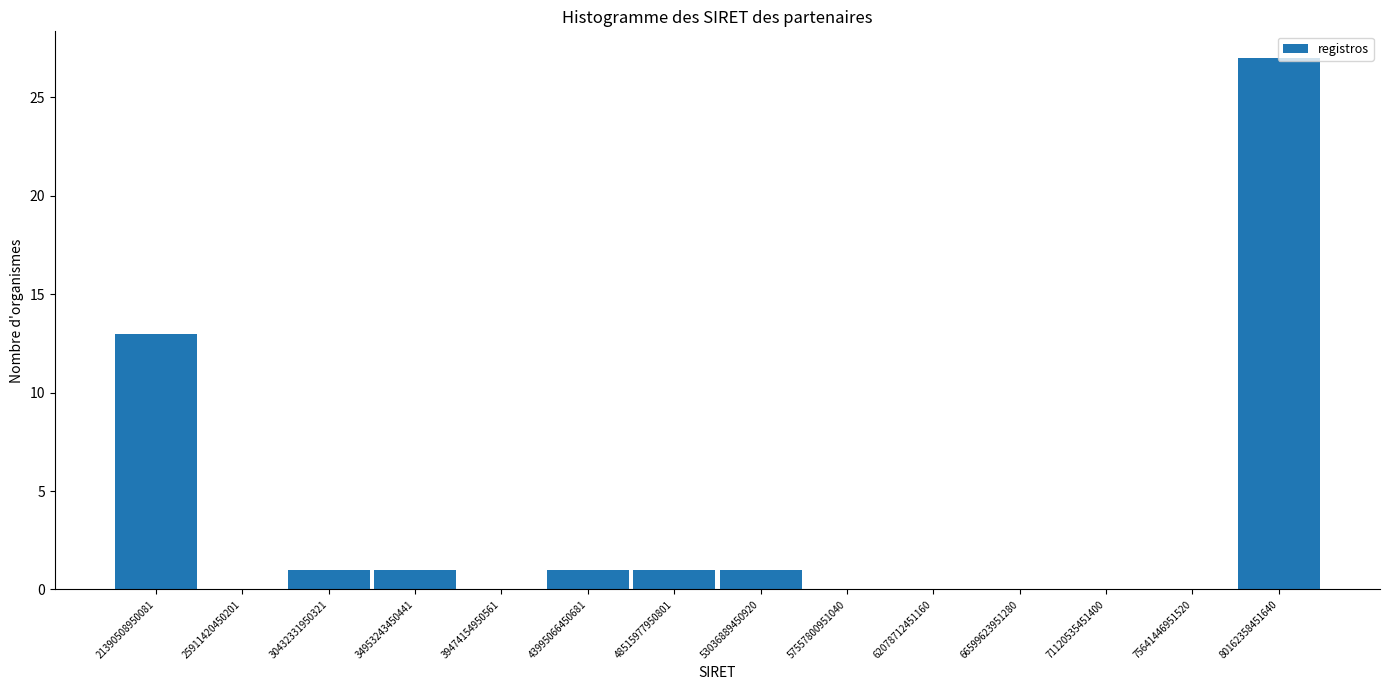

Which range on the x-axis has the tallest bar?

78000000000000 to 82500000000000